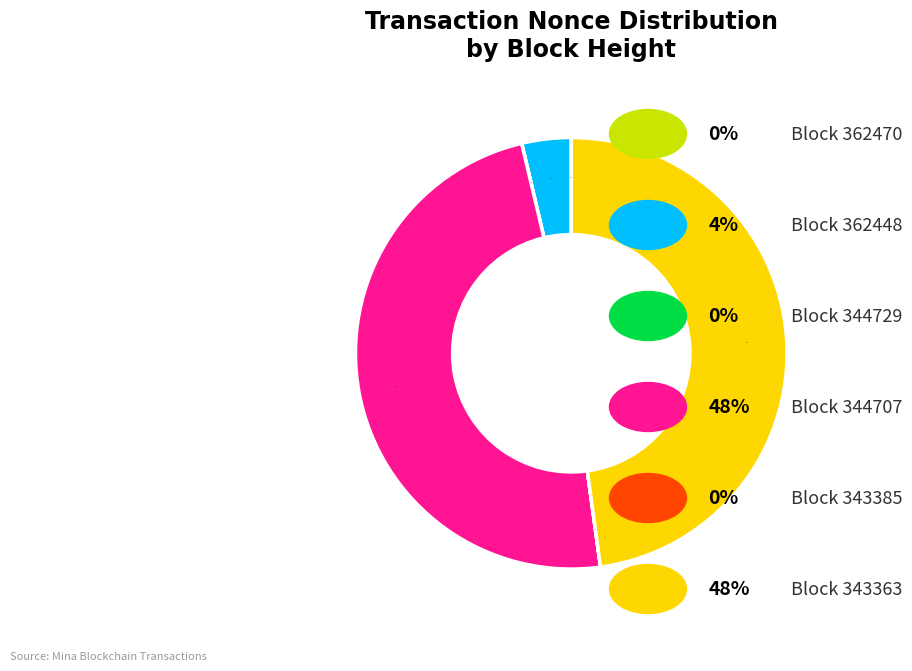

To the nearest percent, what is the difference between the largest and smallest slice percentages?

48%